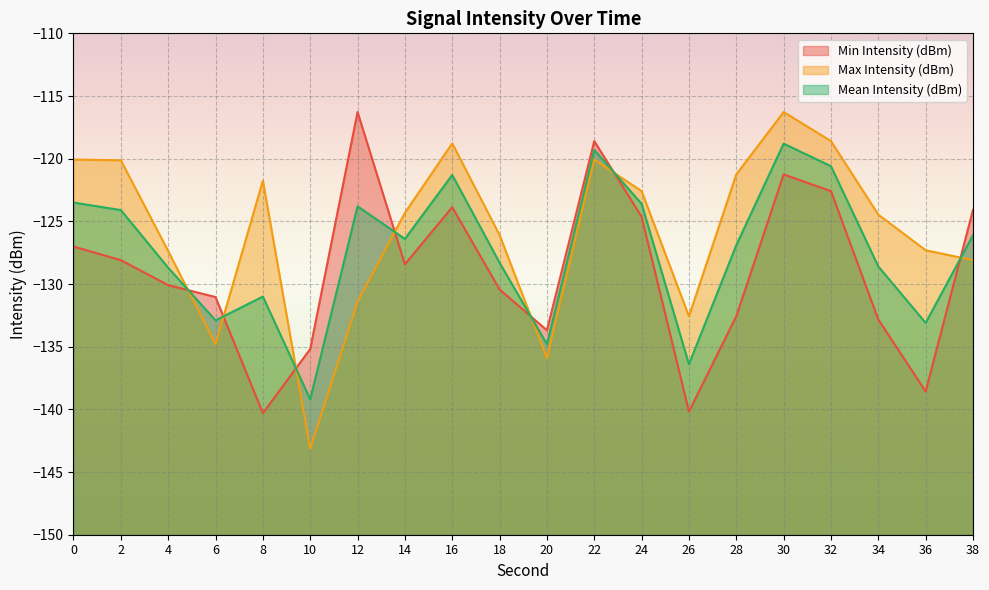

What is the value of the Max Intensity (dBm) point at the 9th from the left?

-118.8